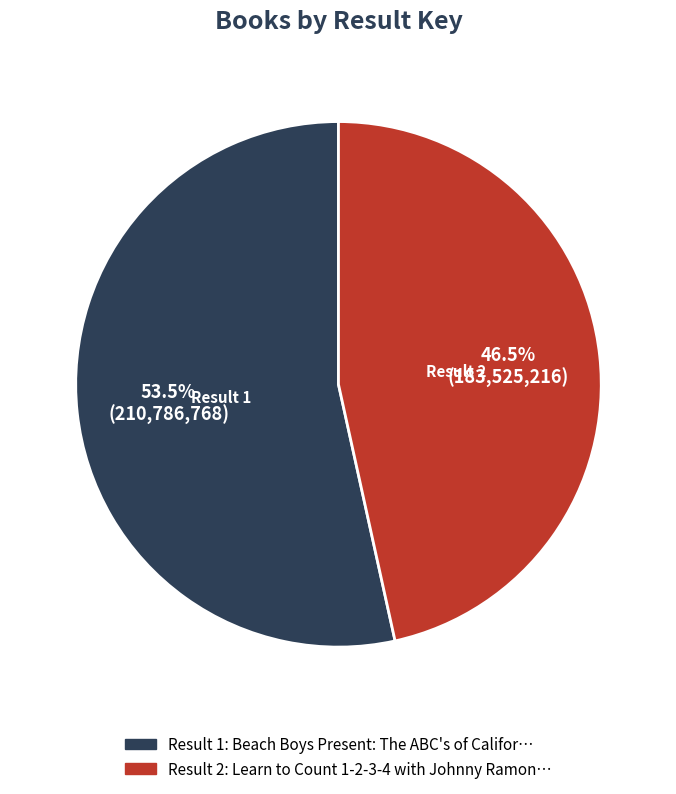

Count the number of slices in the pie.

2